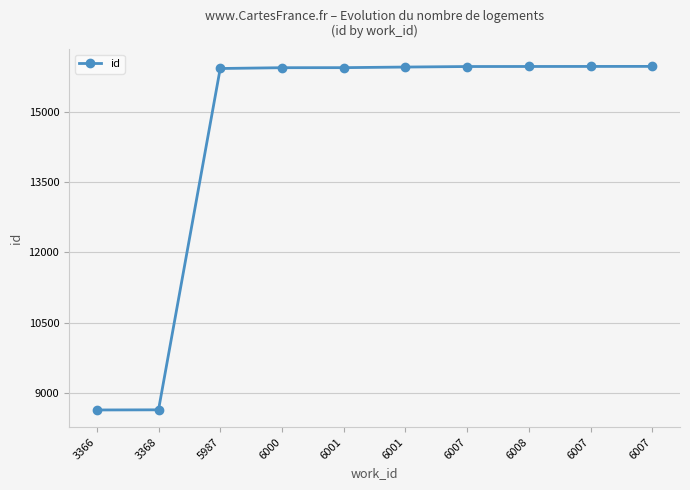

How many distinct data groups are displayed?

1